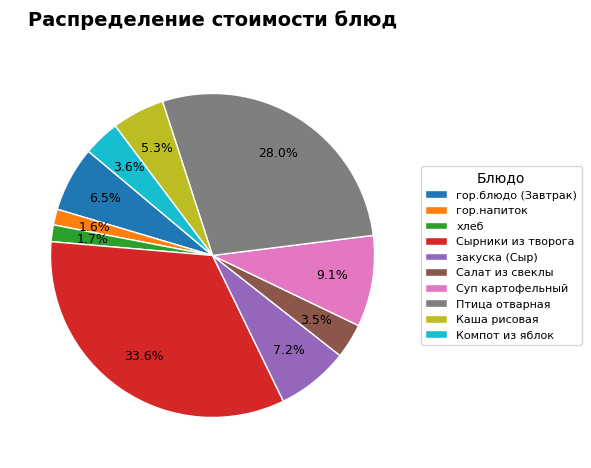

Count the number of slices in the pie.

10